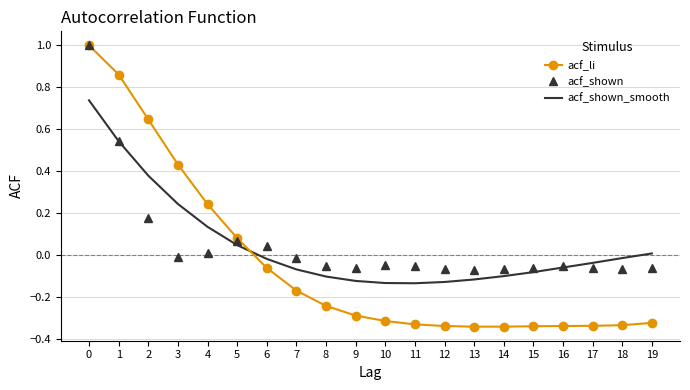

What is the maximum value for acf_shown?

1.0